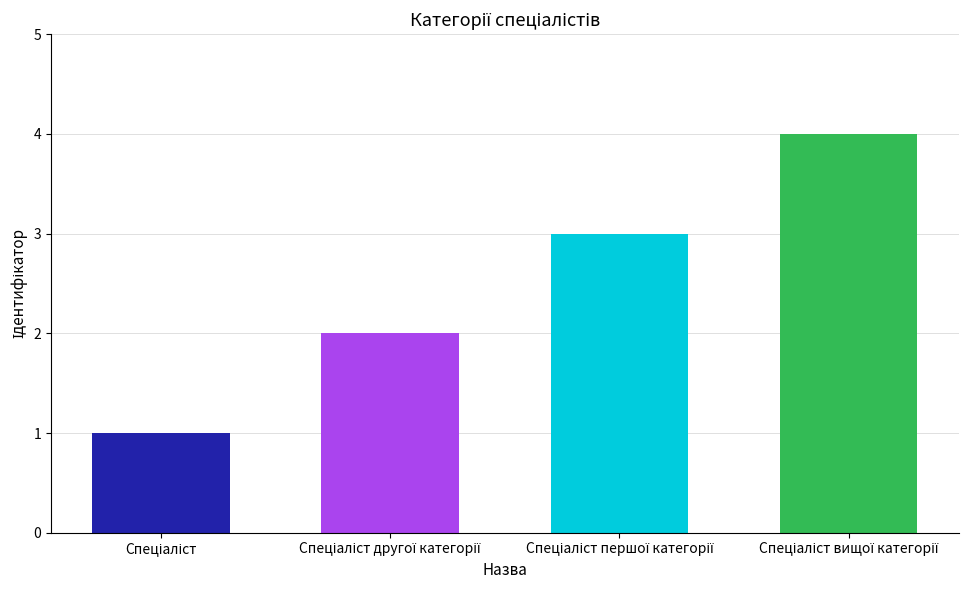

Count the values in the range 2 to 4.

3